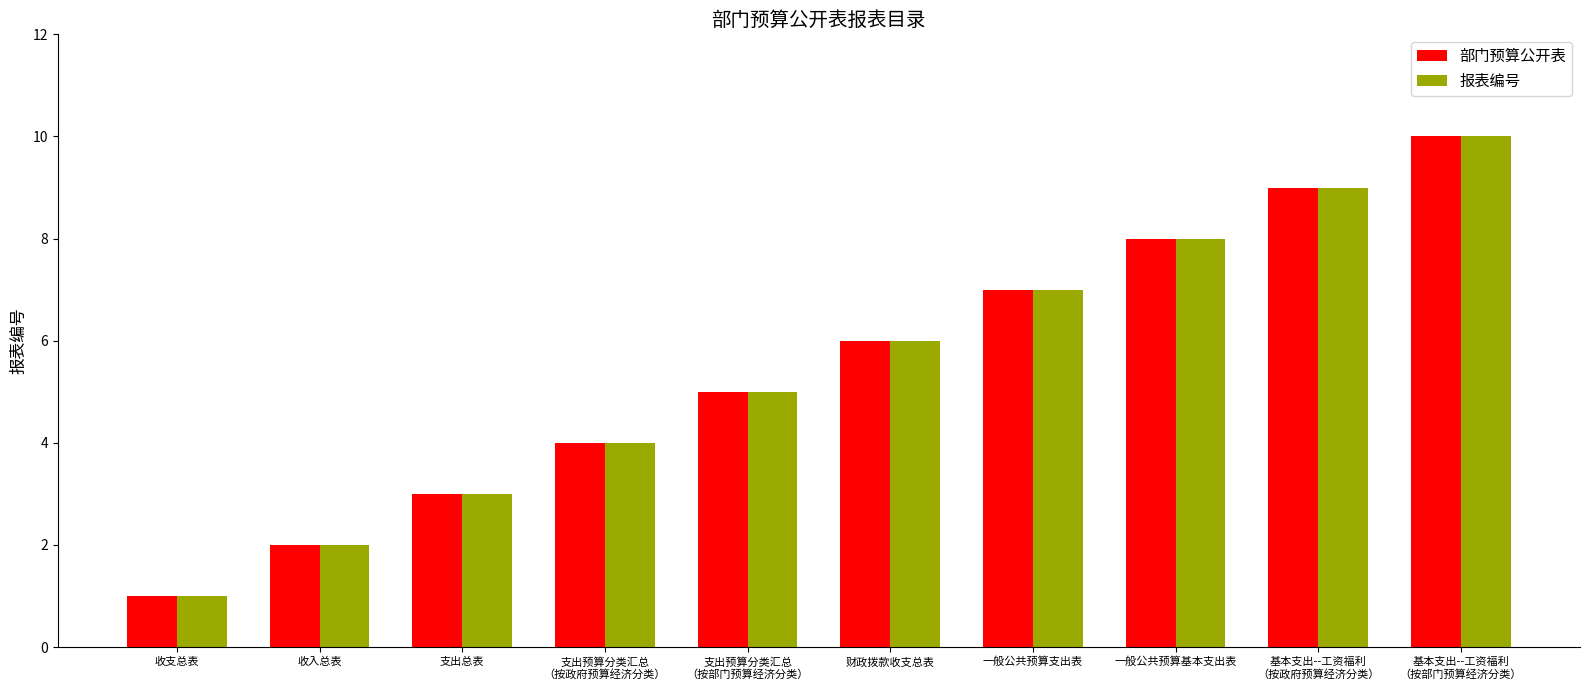

Is it true that 部门预算公开表 equals 10 at 一般公共预算支出表?

False